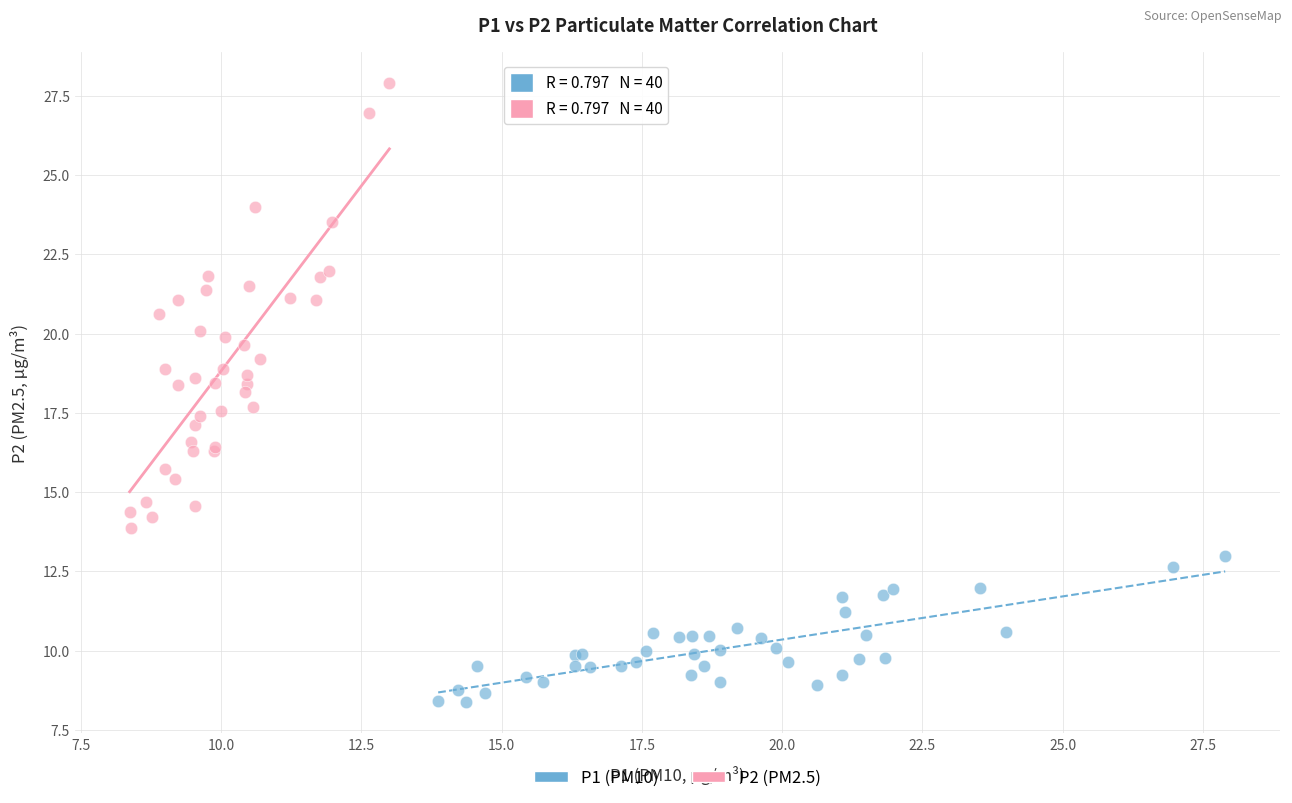

Which series has the widest spread of Y values?

P2 (PM2.5)